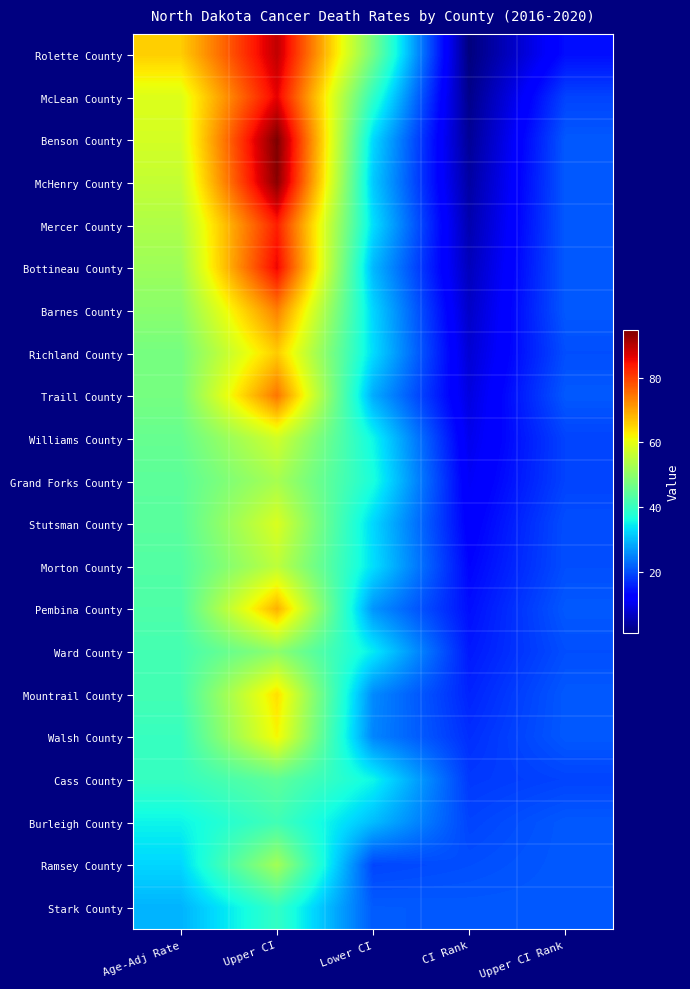

What is the difference between the highest and lowest values at Lower CI?

27.9